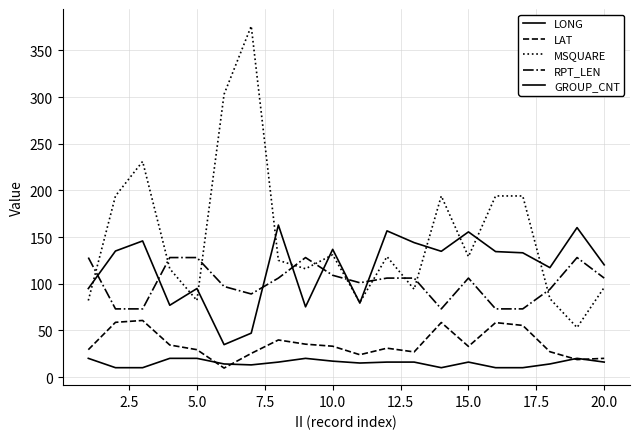

Does the chart have visible grid lines?

Yes